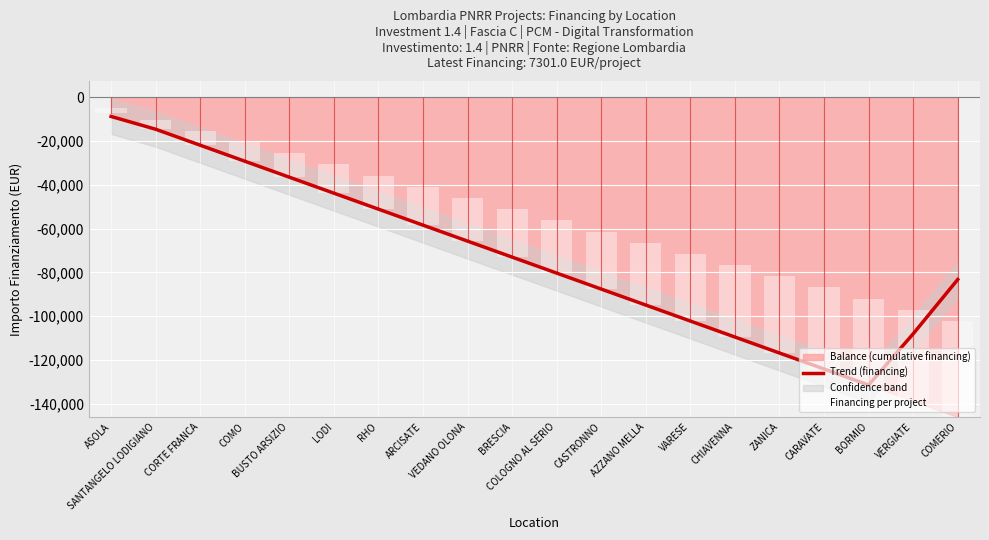

What is the total value across all series at ARCISATE?

-40885.6